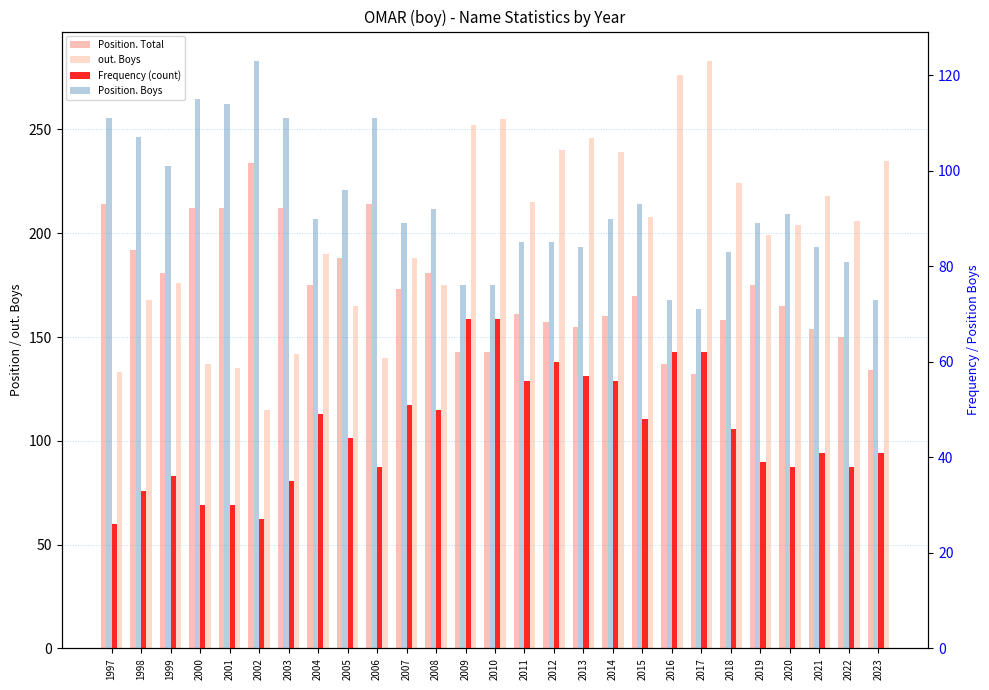

Is the value of Position. Total at 1997 greater than the value of out. Boys at 2017?

No